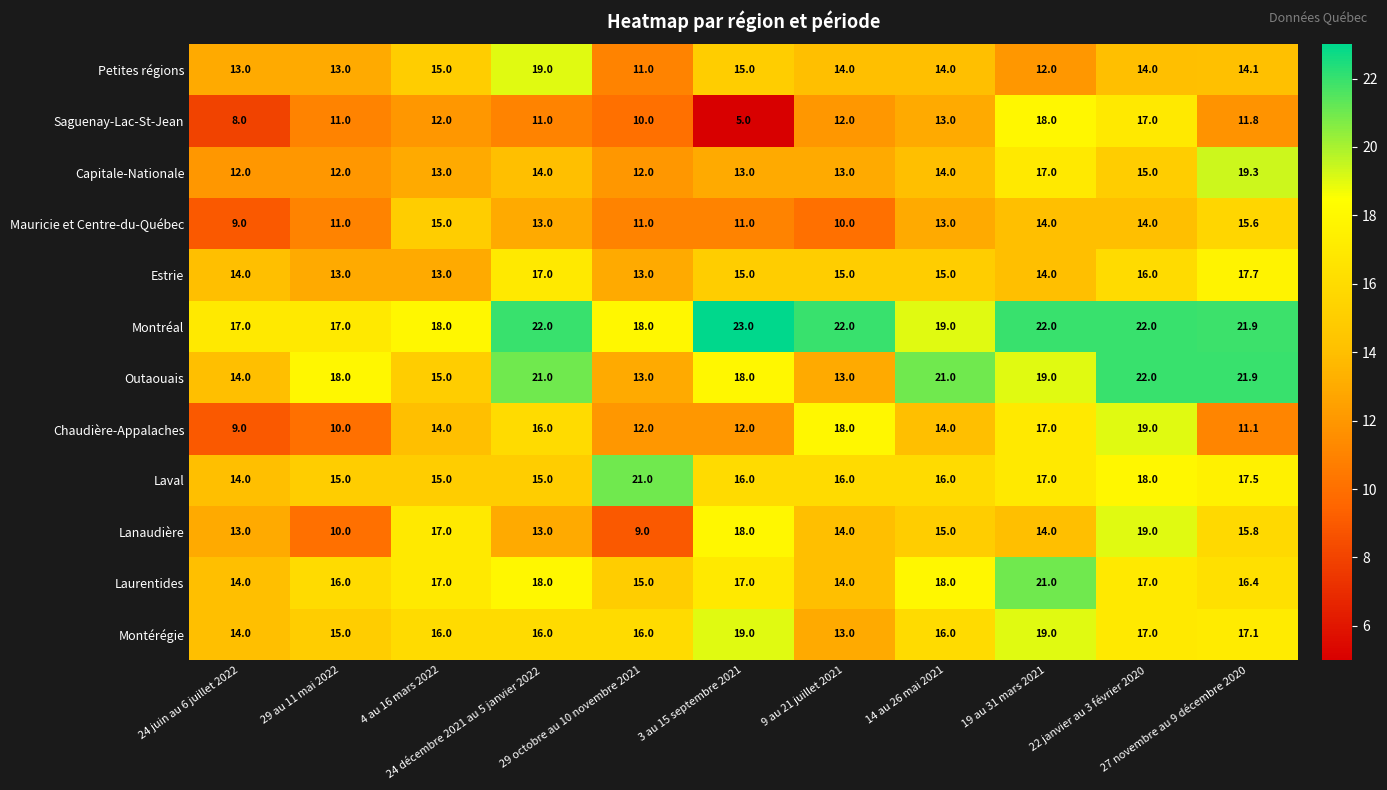

At how many categories does at least one series exceed 9?

11